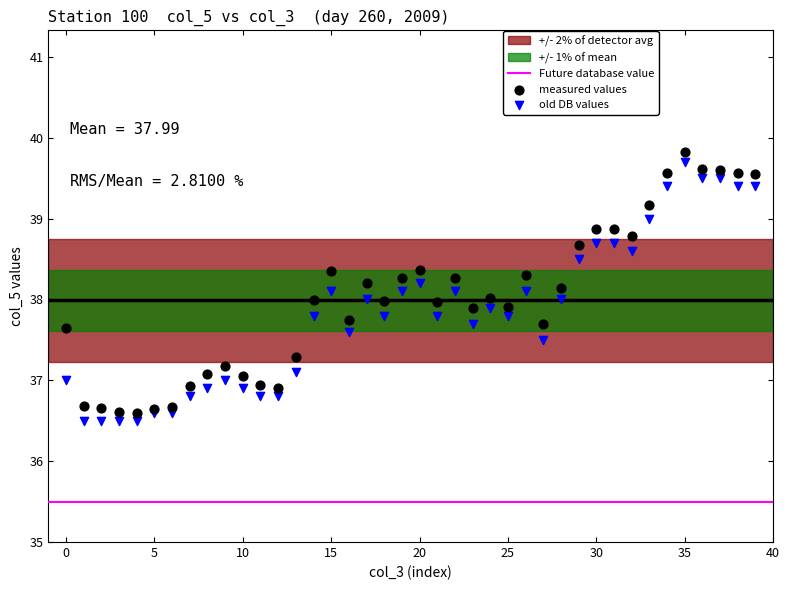

Which series has the widest spread of Y values?

measured values